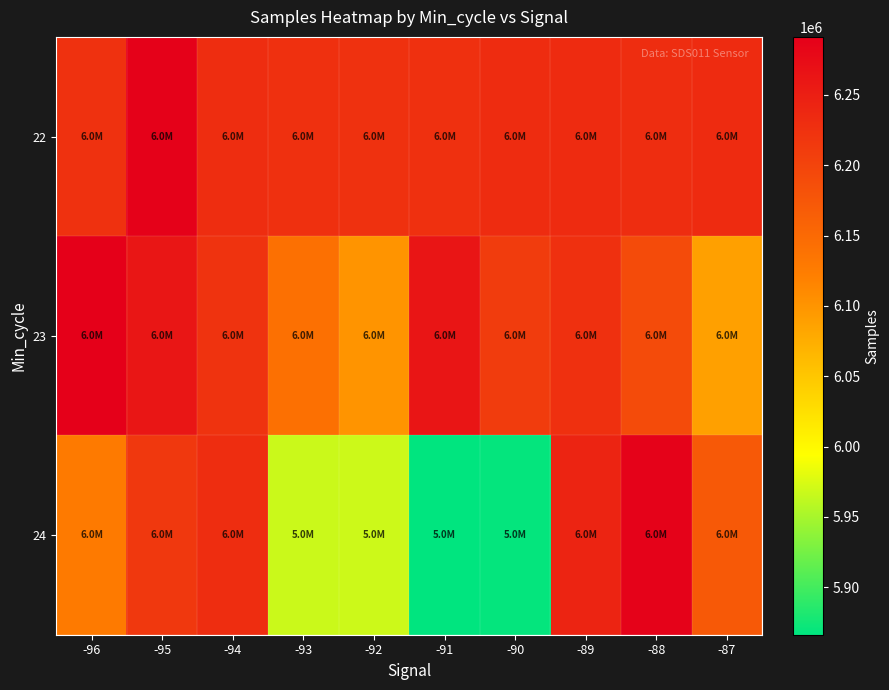

Reading left to right, what are all the values shown in this chart?

22: -96=6224246	-95=6288281	-94=6229875	-93=6226282	-92=6224954	-91=6226810	-90=6230746	-89=6232507	-88=6230583	-87=6232623
23: -96=6291314	-95=6260685	-94=6222351	-93=6140548	-92=6100108	-91=6261971	-90=6210024	-89=6225851	-88=6190375	-87=6088068
24: -96=6127489	-95=6216398	-94=6230139	-93=5967974	-92=5969118	-91=5866177	-90=5869135	-89=6242729	-88=6287815	-87=6171149